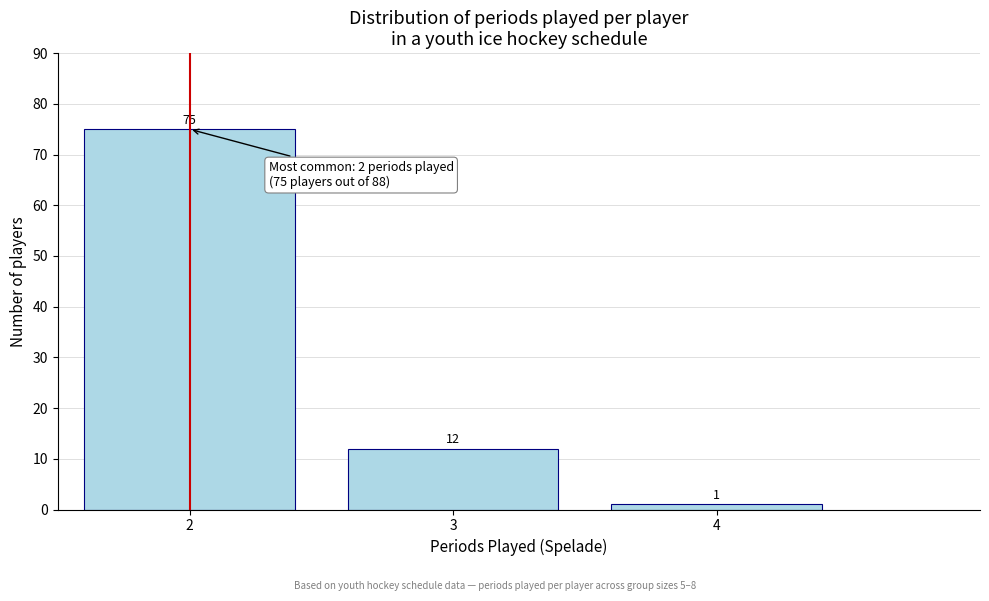

How tall is the bar that spans 1.5 to 2.5 on the x-axis?

75